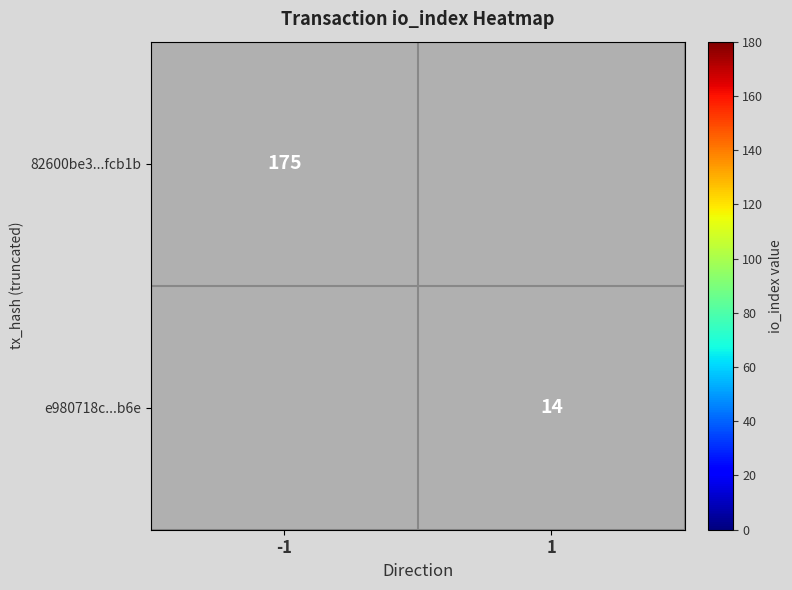

Is it true that e980718c...b6e equals 25 at 1?

False